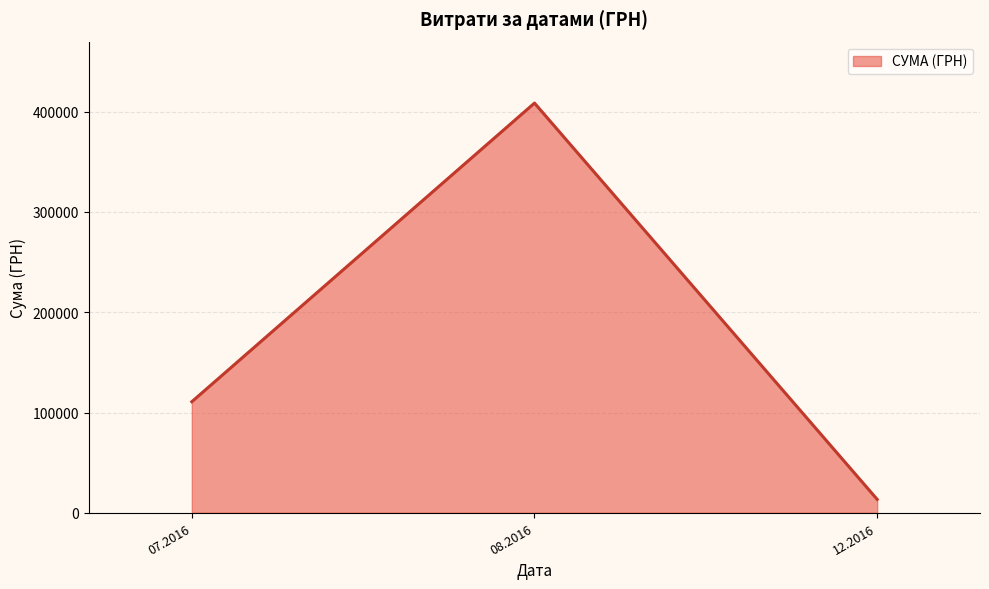

Rank the categories by value from highest to lowest.

08.2016, 07.2016, 12.2016